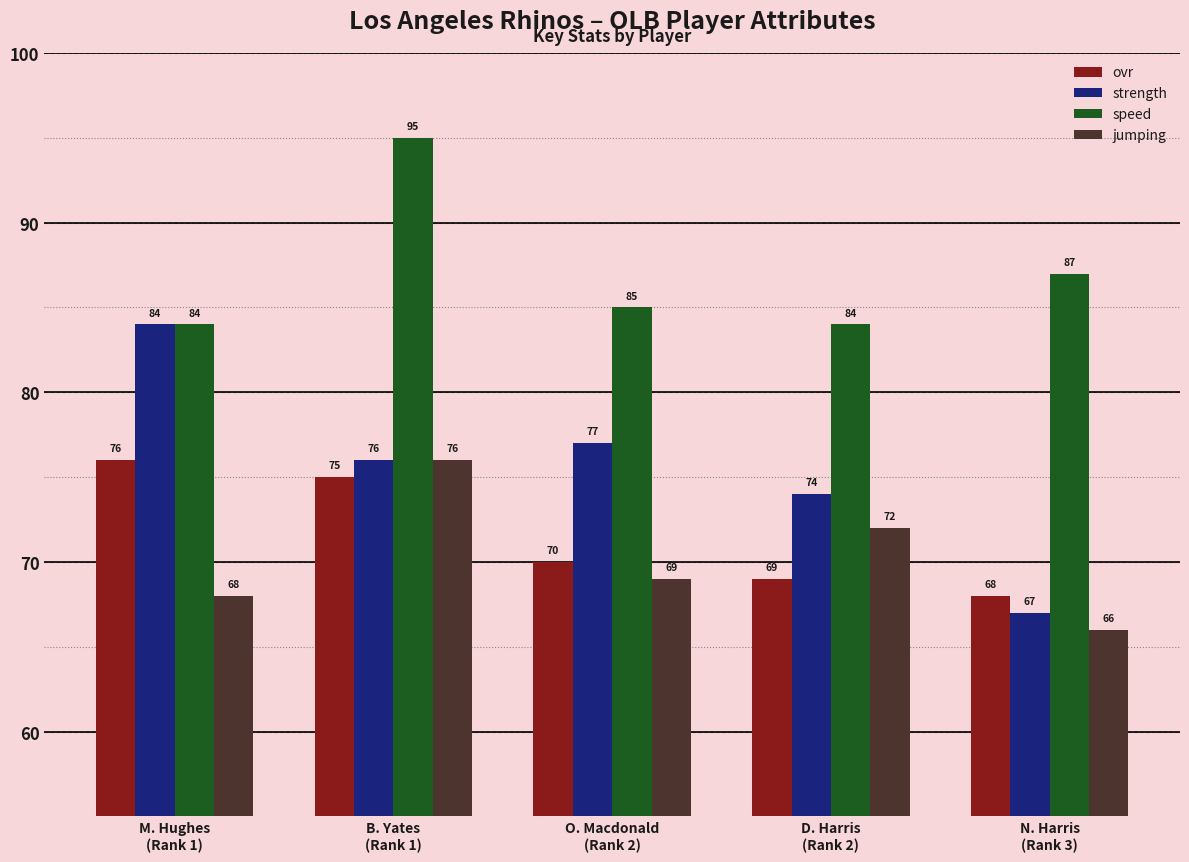

Reading left to right, extract all data points from this chart.

ovr: M. Hughes
(Rank 1)=76	B. Yates
(Rank 1)=75	O. Macdonald
(Rank 2)=70	D. Harris
(Rank 2)=69	N. Harris
(Rank 3)=68
strength: M. Hughes
(Rank 1)=84	B. Yates
(Rank 1)=76	O. Macdonald
(Rank 2)=77	D. Harris
(Rank 2)=74	N. Harris
(Rank 3)=67
speed: M. Hughes
(Rank 1)=84	B. Yates
(Rank 1)=95	O. Macdonald
(Rank 2)=85	D. Harris
(Rank 2)=84	N. Harris
(Rank 3)=87
jumping: M. Hughes
(Rank 1)=68	B. Yates
(Rank 1)=76	O. Macdonald
(Rank 2)=69	D. Harris
(Rank 2)=72	N. Harris
(Rank 3)=66